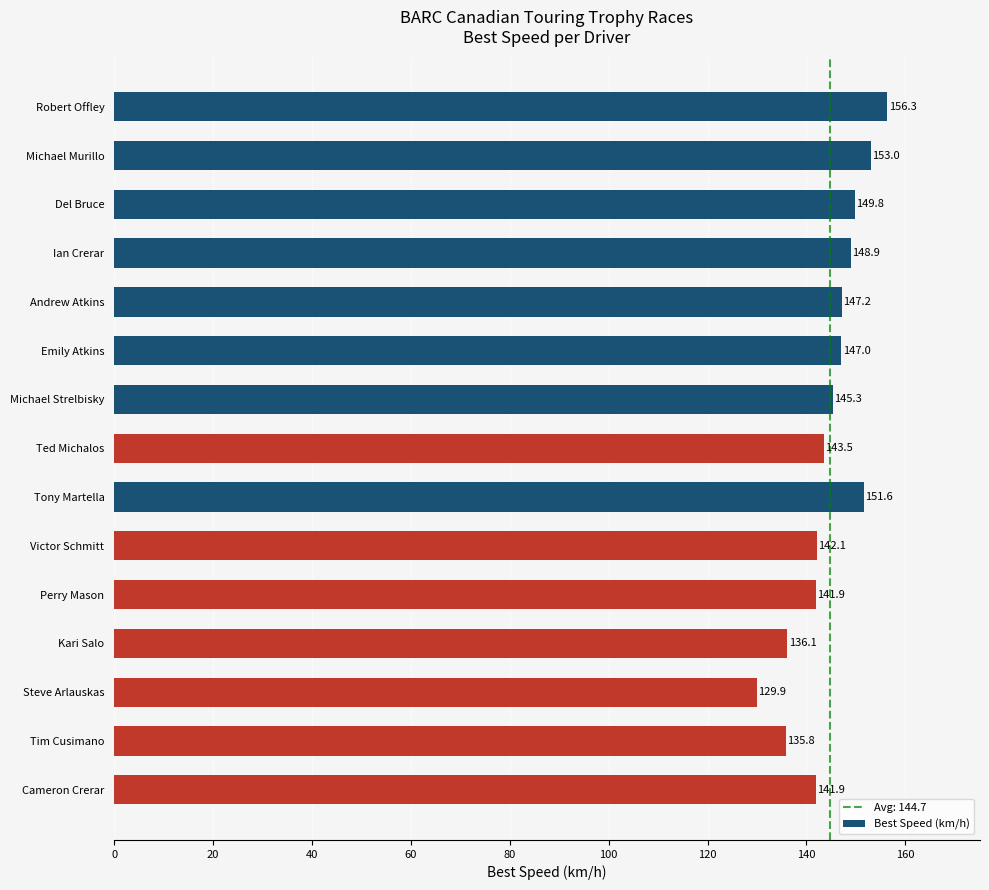

What position from the top is Tony Martella?

9